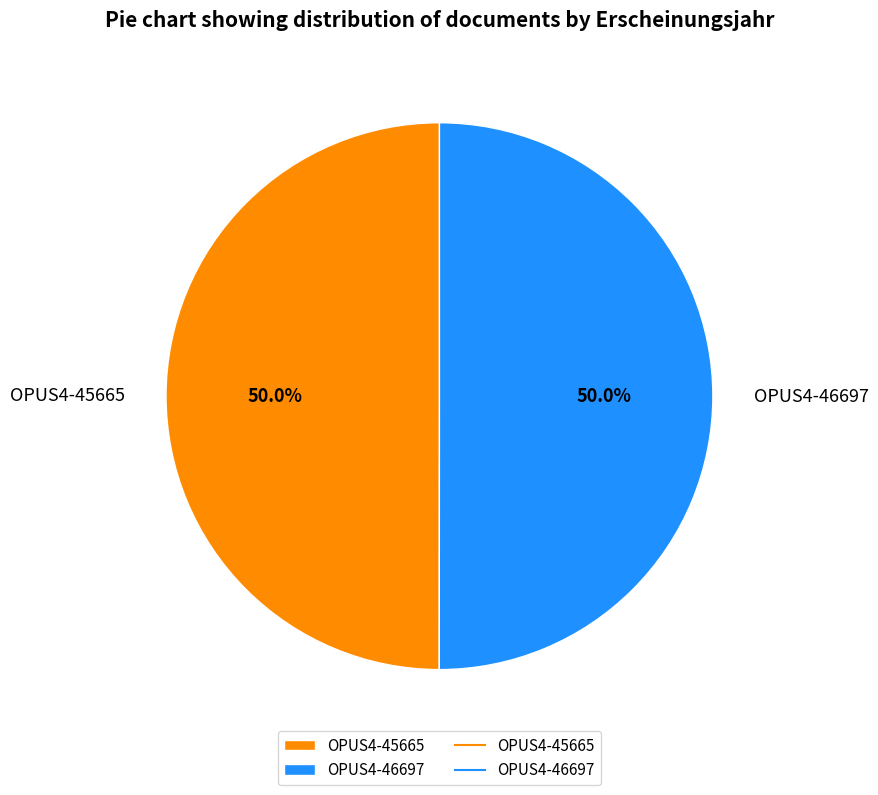

To the nearest percent, what is the average slice percentage?

50%